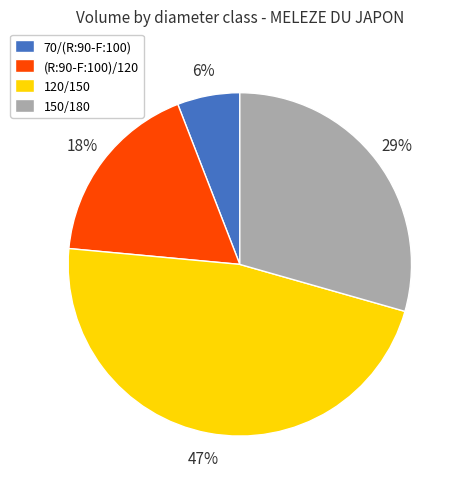

Between 70/(R:90-F:100) and (R:90-F:100)/120, which is larger?

(R:90-F:100)/120